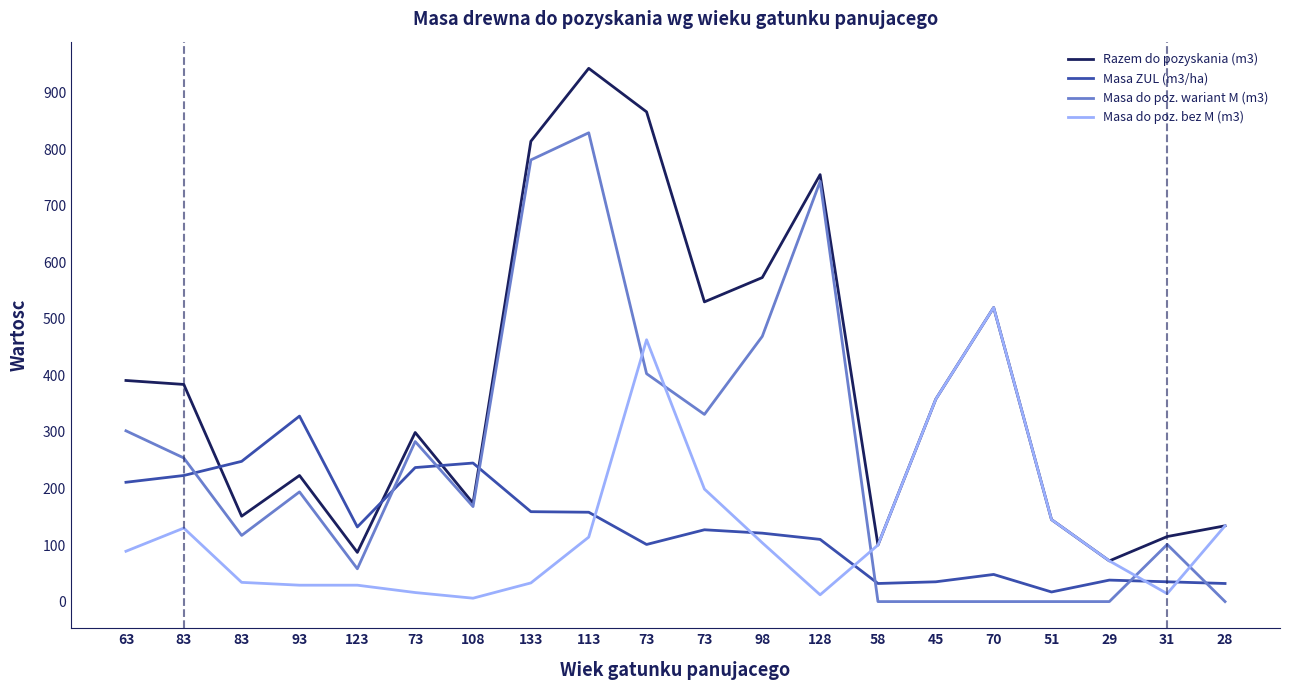

At which label does Razem do pozyskania (m3) first exceed 358?

63